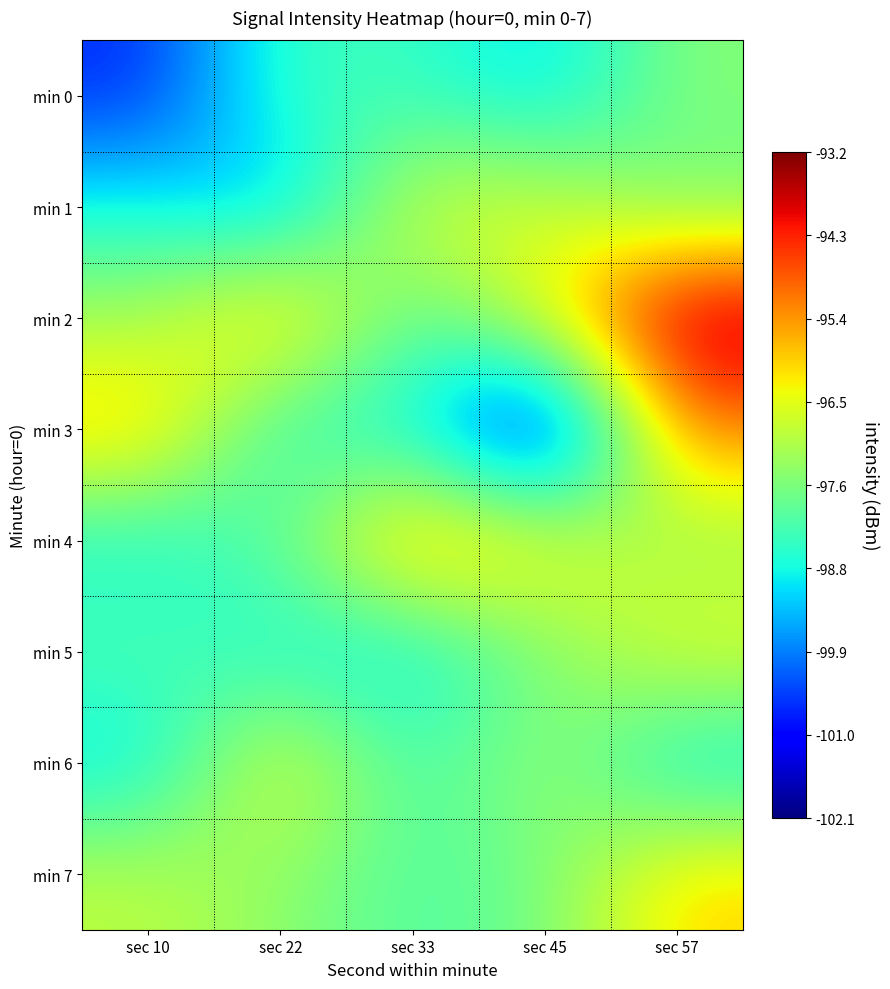

Reading left to right, extract all data points from this chart.

min 0: sec 10=-100.7	sec 22=-98.3	sec 33=-98.4	sec 45=-99.1	sec 57=-97.5
min 1: sec 10=-98.7	sec 22=-99.6	sec 33=-96.5	sec 45=-96.7	sec 57=-97.8
min 2: sec 10=-97.3	sec 22=-95.5	sec 33=-98.2	sec 45=-96.4	sec 57=-93.2
min 3: sec 10=-95.7	sec 22=-98.7	sec 33=-98.7	sec 45=-102.1	sec 57=-95.2
min 4: sec 10=-98.8	sec 22=-98.0	sec 33=-95.3	sec 45=-96.2	sec 57=-97.5
min 5: sec 10=-98.1	sec 22=-98.8	sec 33=-99.0	sec 45=-97.7	sec 57=-96.4
min 6: sec 10=-99.1	sec 22=-96.2	sec 33=-98.4	sec 45=-97.2	sec 57=-99.1
min 7: sec 10=-96.9	sec 22=-97.5	sec 33=-98.1	sec 45=-97.8	sec 57=-96.0